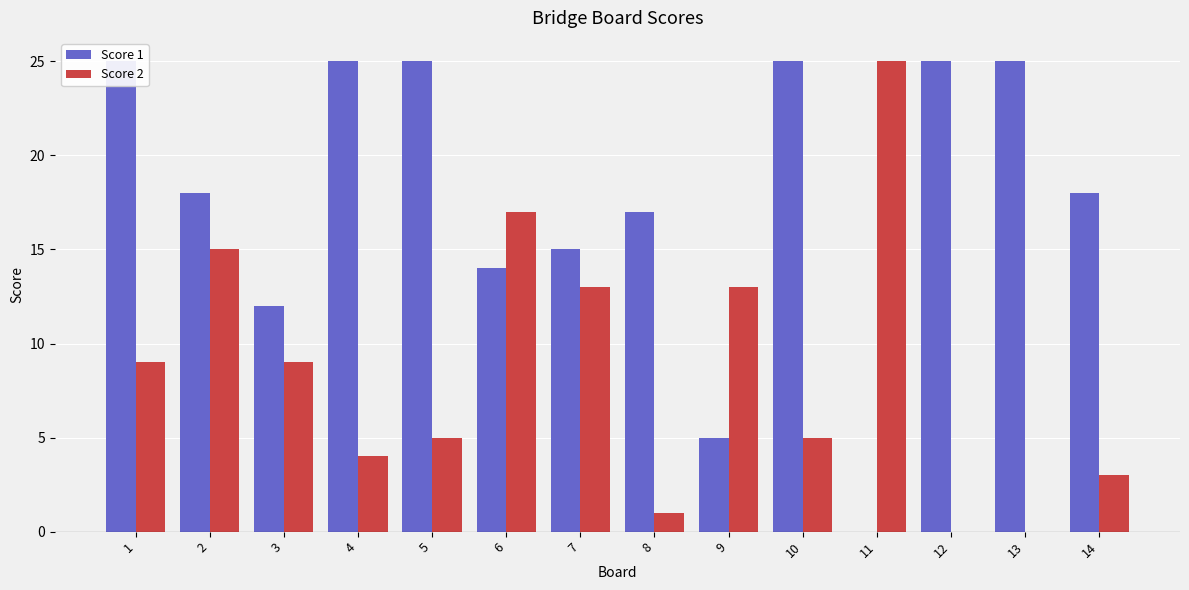

At which category is the sum across all series the highest?

1